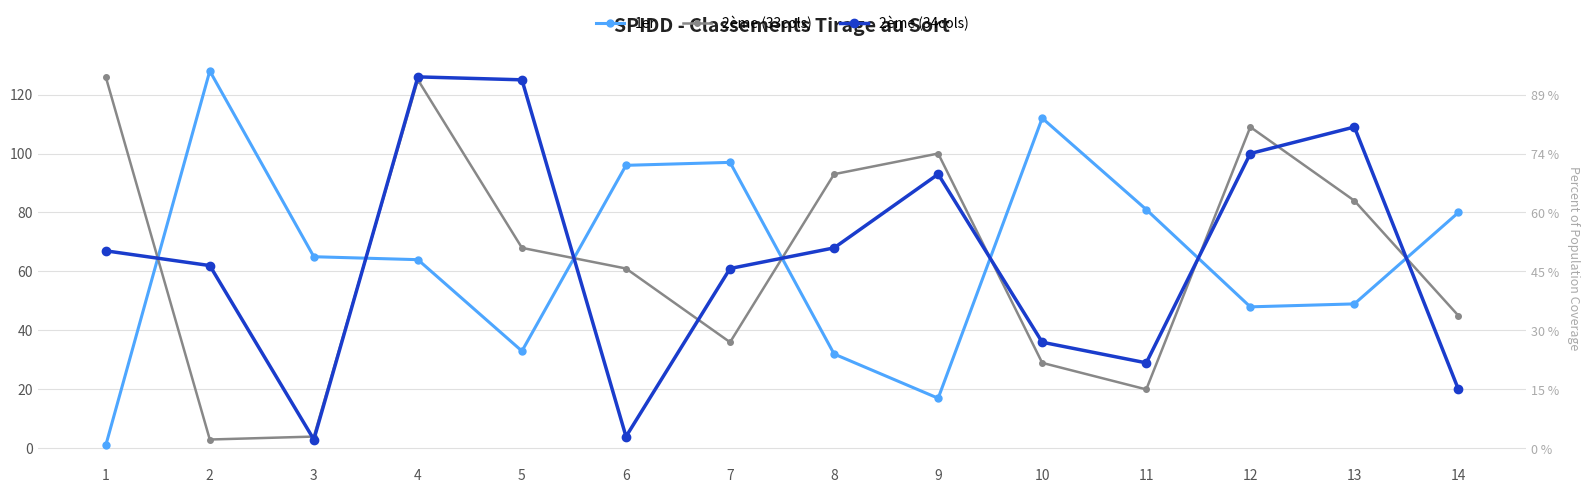

What are all the series names shown in the legend?

1er, 2ème (33cols), 2ème (34cols)